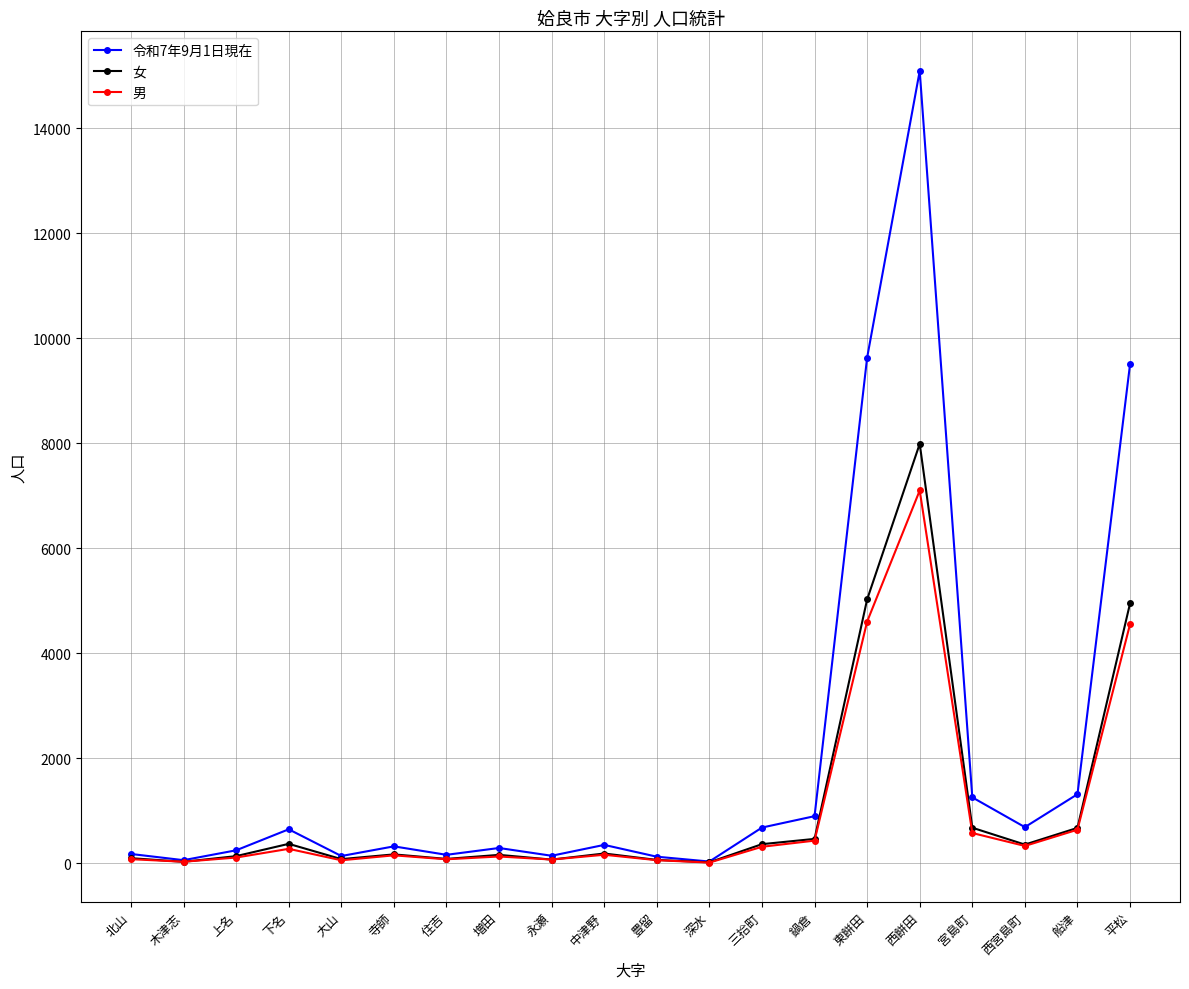

What is the value of the 女 point at the 16th from the left?

7989